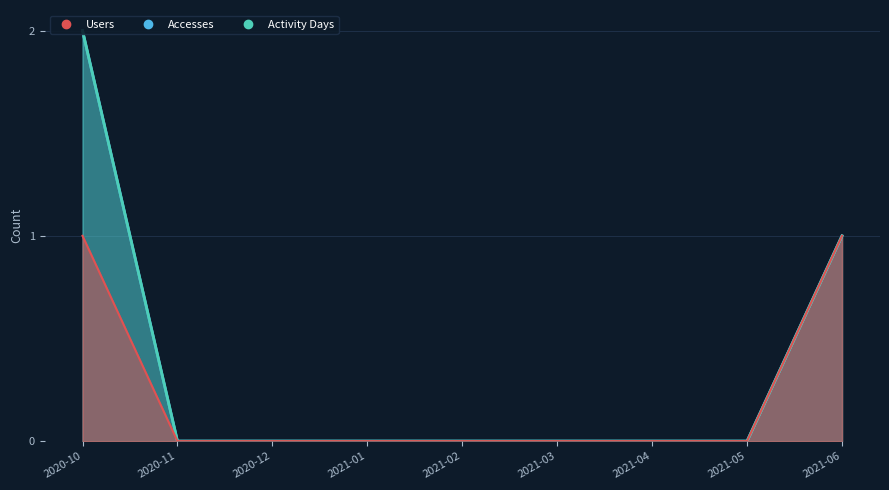

The Users series shows 0 at 2021-02. True or false?

True